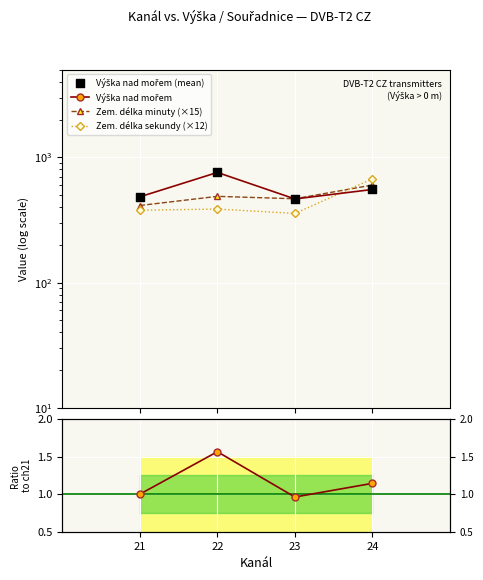

Which series contains the lowest Y value?

Ratio to ch21